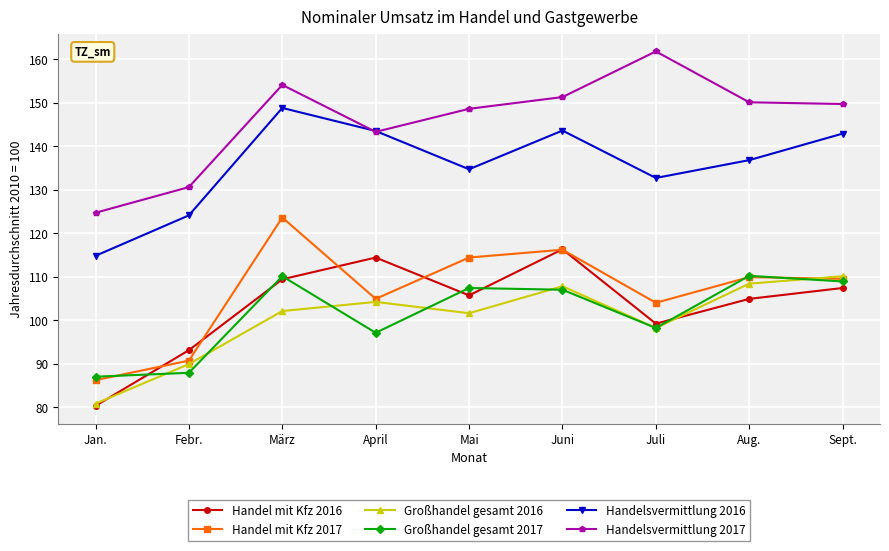

Where is the first local minimum for Handelsvermittlung 2016?

Mai